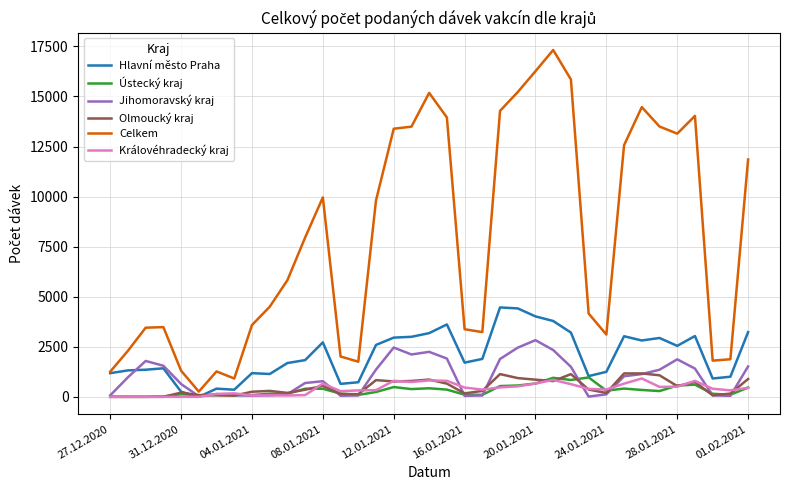

What is the maximum value shown in the chart?

17320